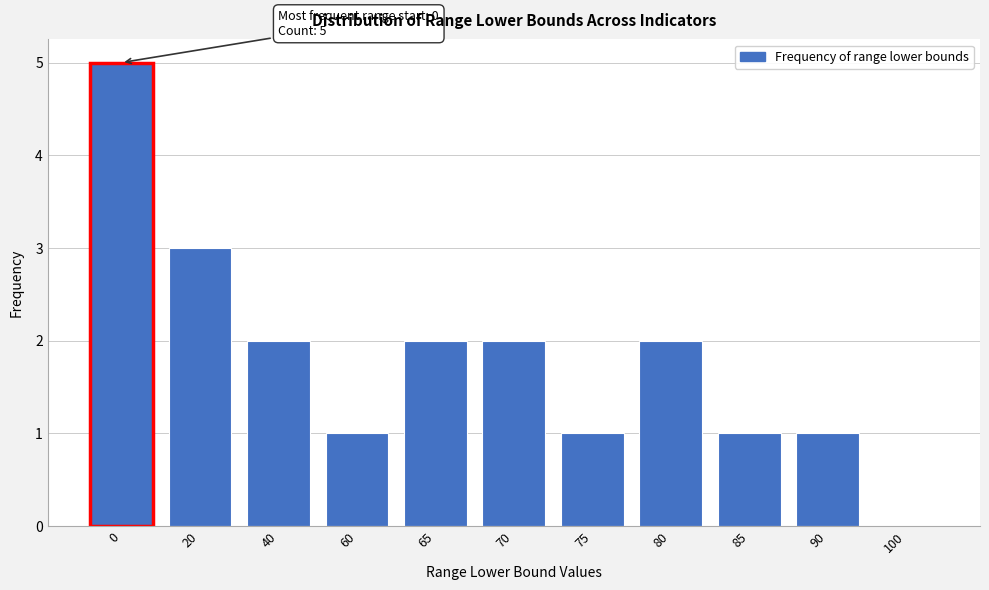

Reading left to right, what are all the values shown in this chart?

0=5	20=3	40=2	60=1	65=2	70=2	75=1	80=2	85=1	90=1	100=0